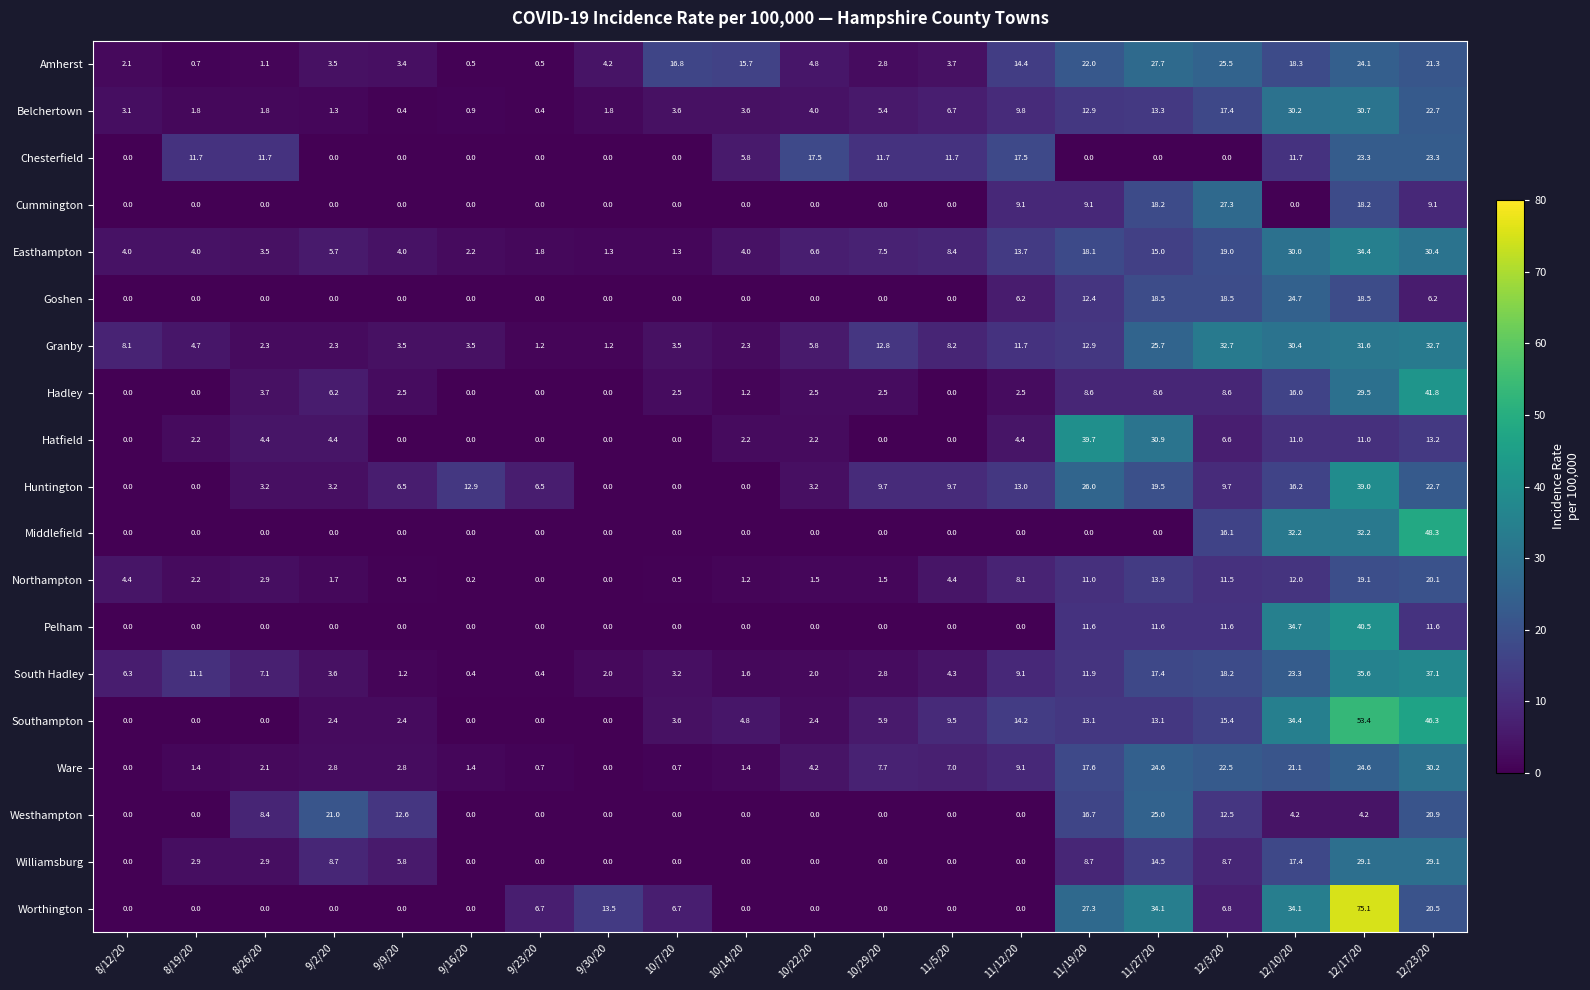

Which series has the widest spread of values?

Worthington